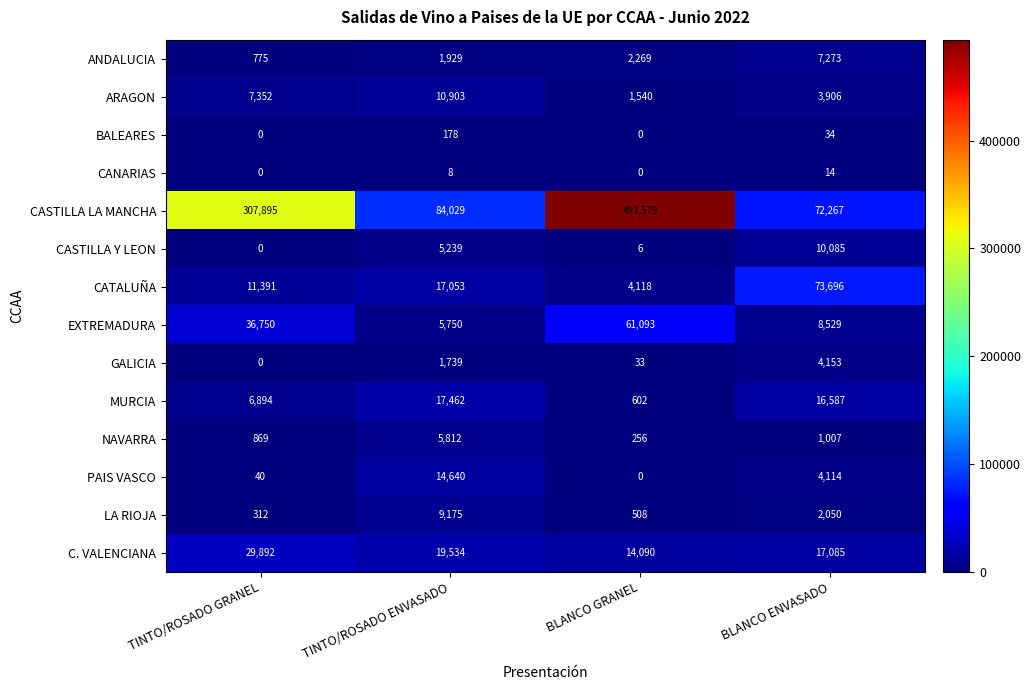

At which label does CASTILLA LA MANCHA reach its peak?

BLANCO GRANEL